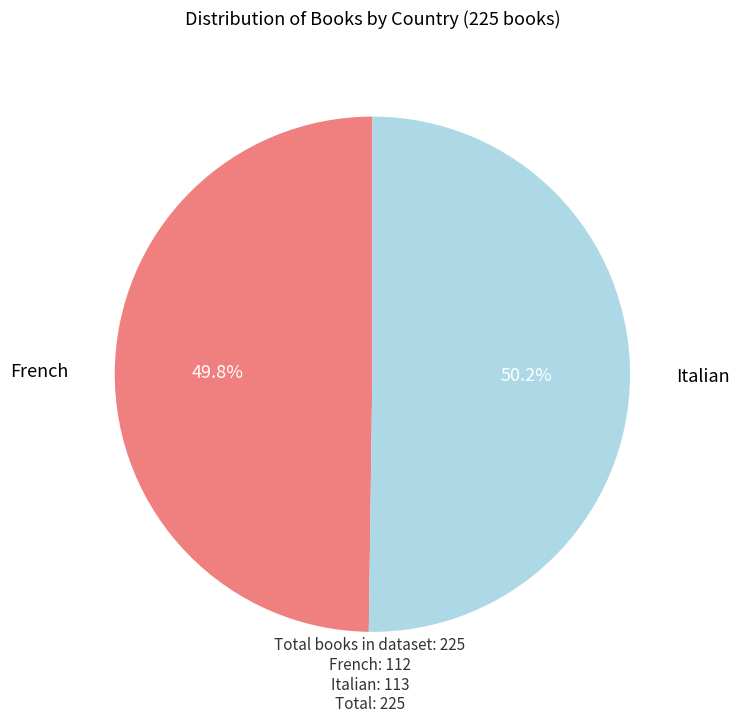

Does any single category account for the majority?

Yes